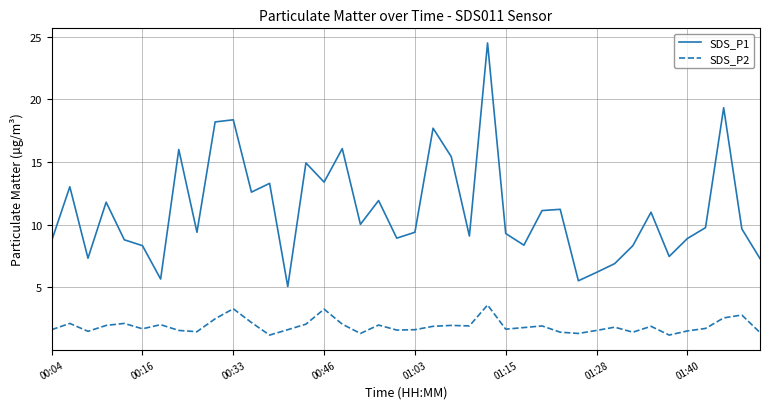

True or false: SDS_P1 and SDS_P2 intersect in this chart.

False